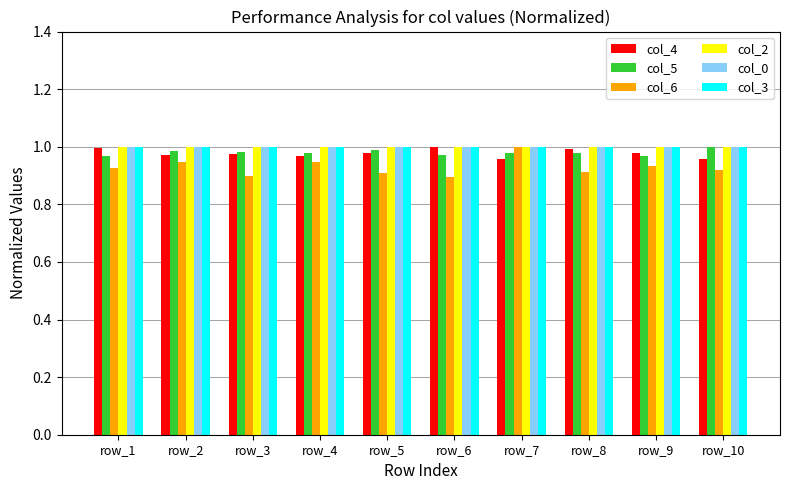

Is it true that col_0 equals 1.0 at row_8?

True